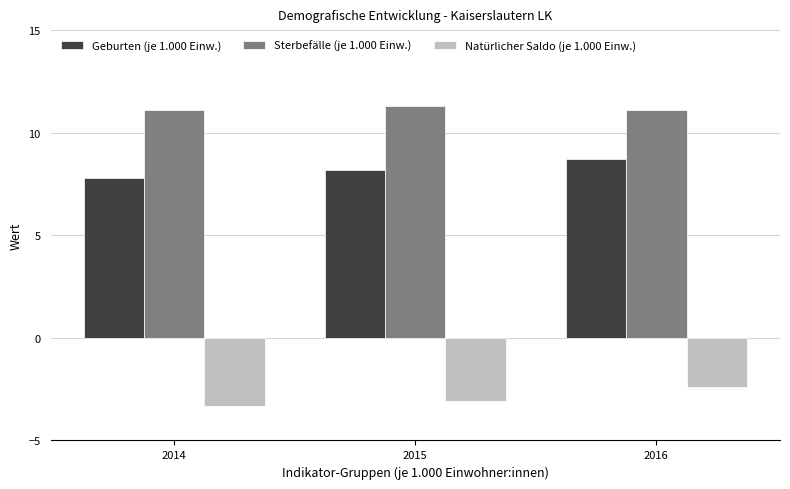

Reading left to right, what are all the values shown in this chart?

Geburten (je 1.000 Einw.): 2014=7.8	2015=8.2	2016=8.7
Sterbefälle (je 1.000 Einw.): 2014=11.1	2015=11.3	2016=11.1
Natürlicher Saldo (je 1.000 Einw.): 2014=-3.3	2015=-3.1	2016=-2.4